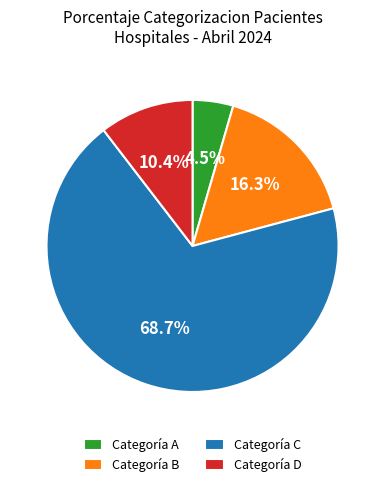

To the nearest percent, what is the average slice percentage?

25%